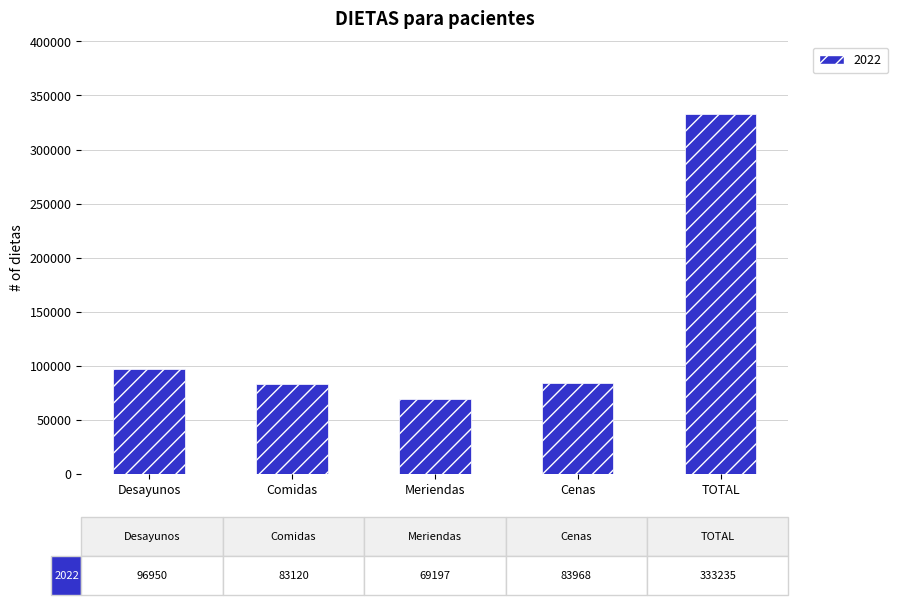

What is the label of the 3rd bar from the left?

Meriendas